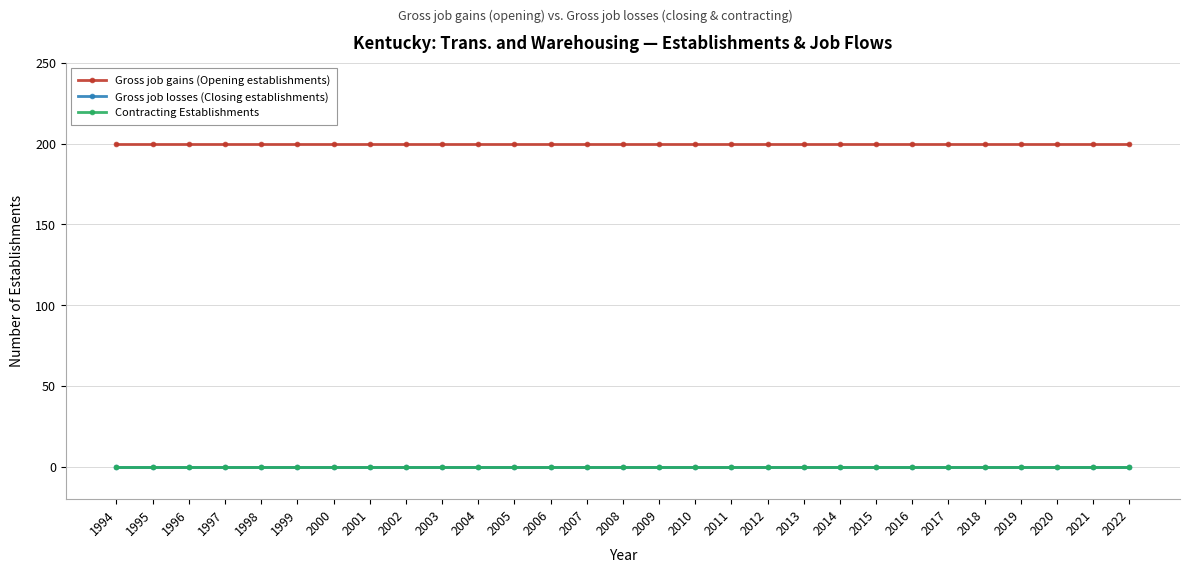

Does the chart have visible grid lines?

Yes